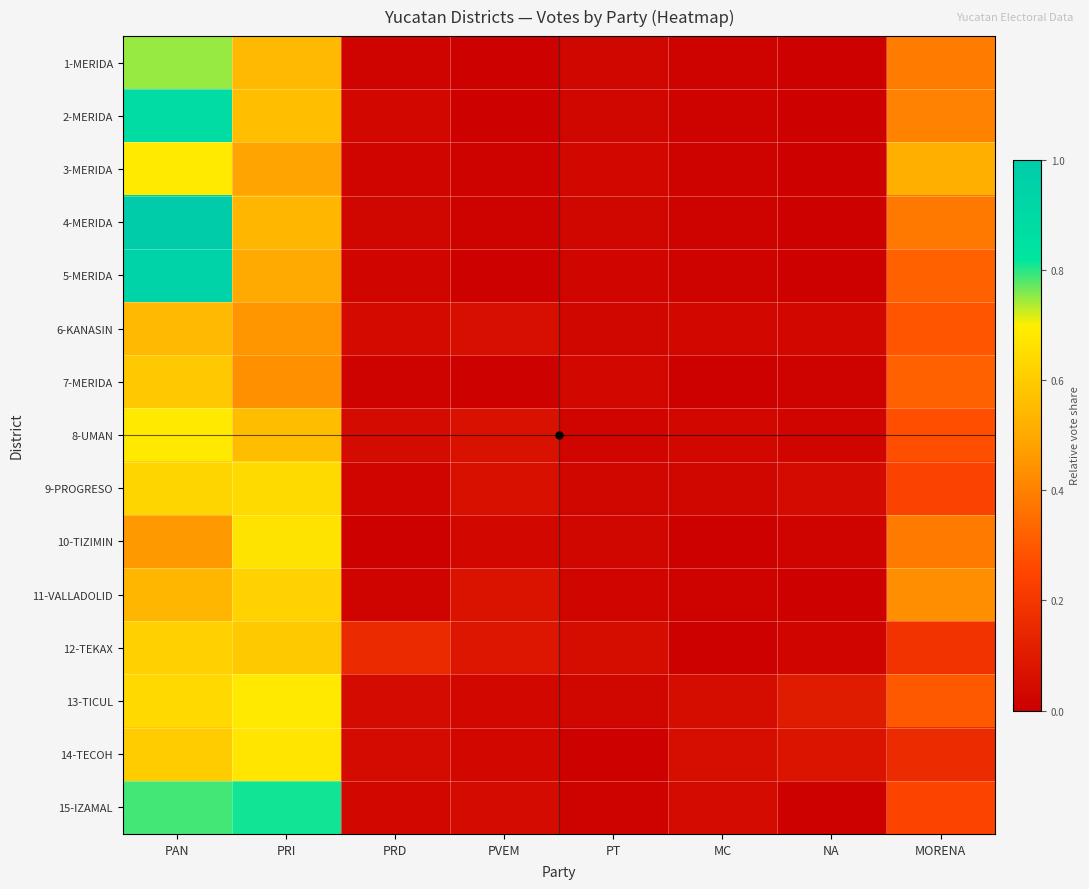

How many categories are shown in the chart?

8